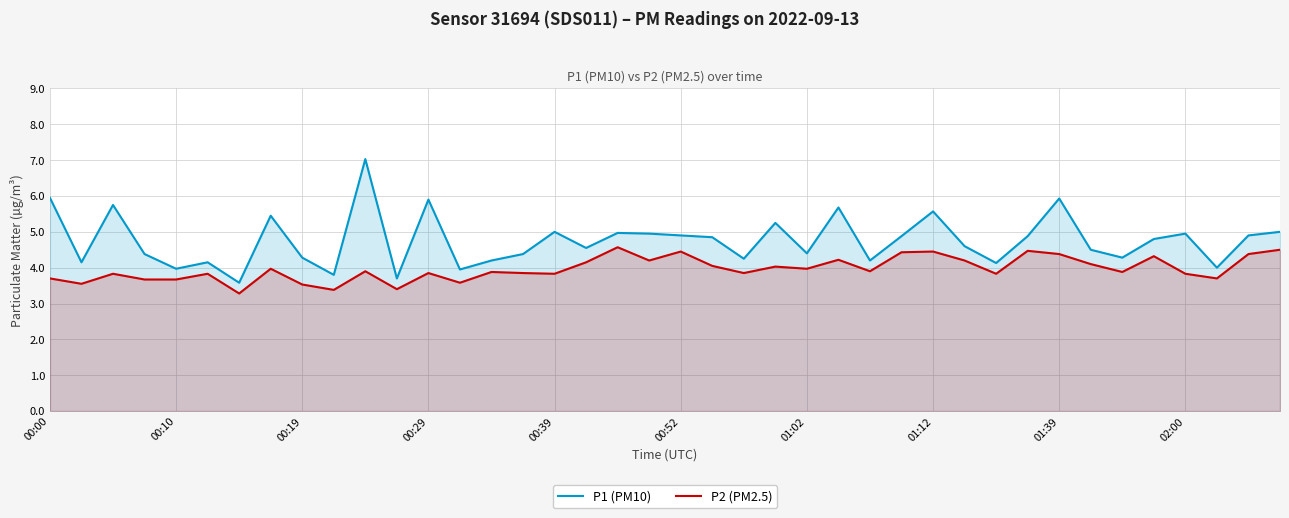

Does the chart display data point markers on the line(s)?

No